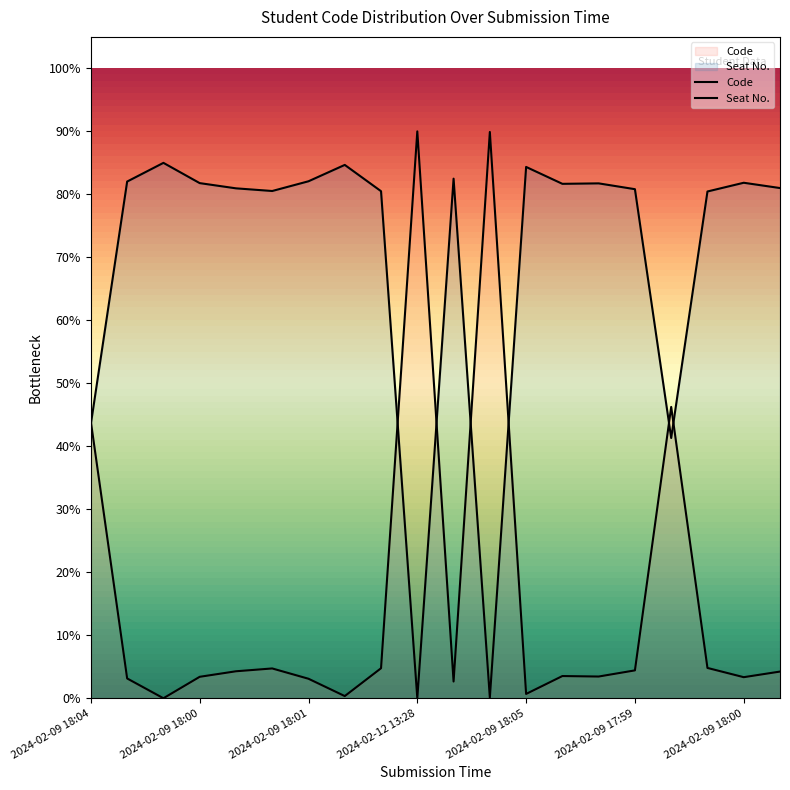

True or false: the data has more than 2 interior local peaks.

True